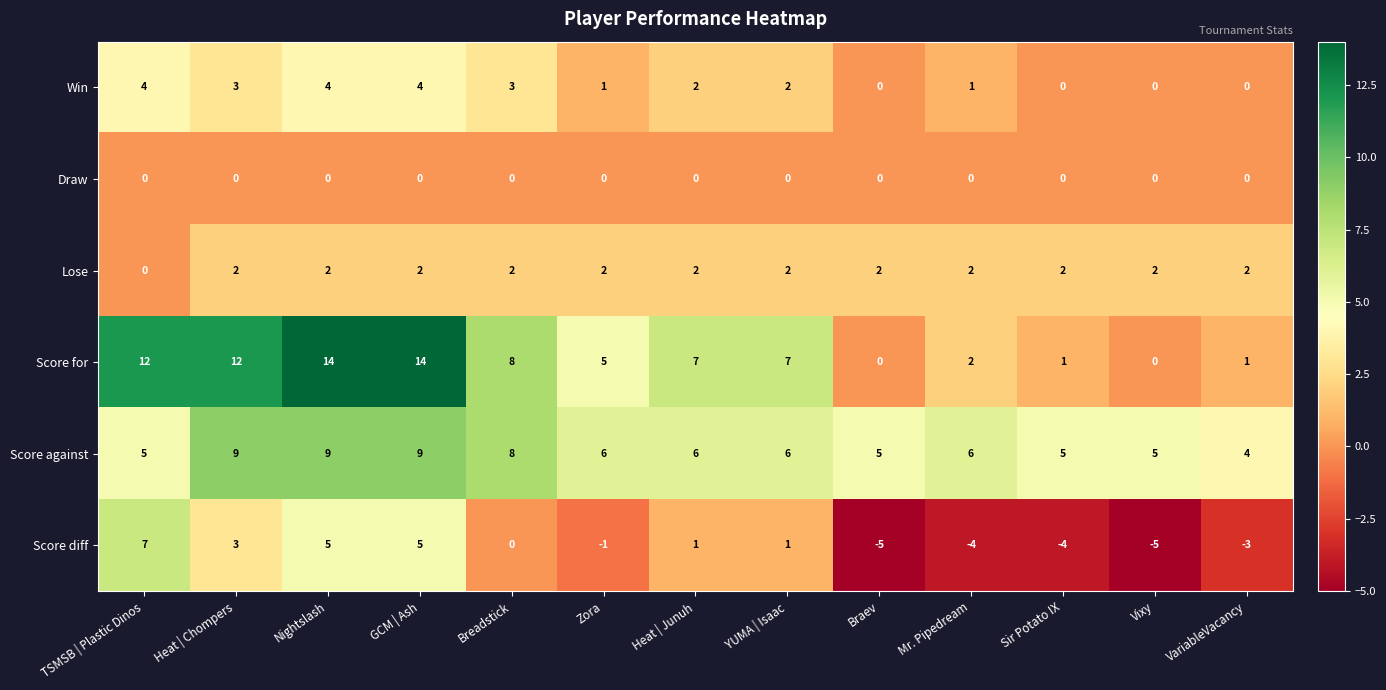

What is the minimum value shown in the chart?

-5